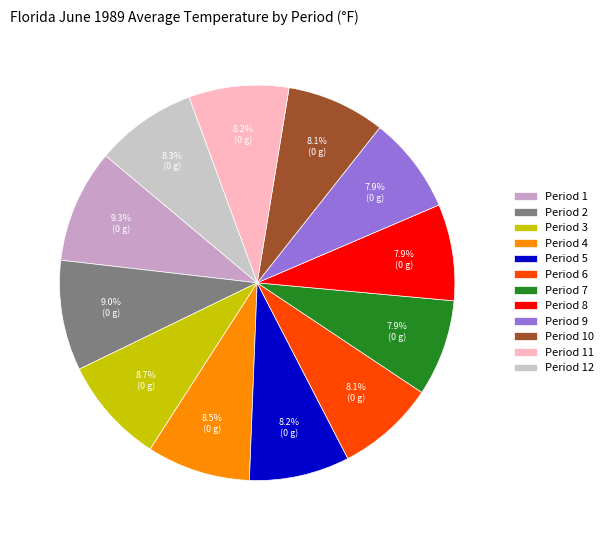

To the nearest percent, what is the average slice percentage?

8%